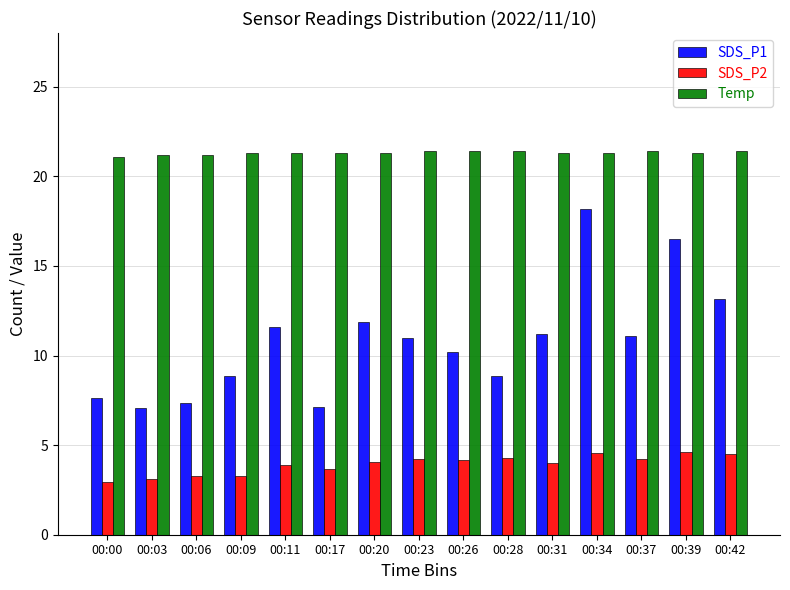

What is the value of the SDS_P1 bar at the 8th from the left?

11.0